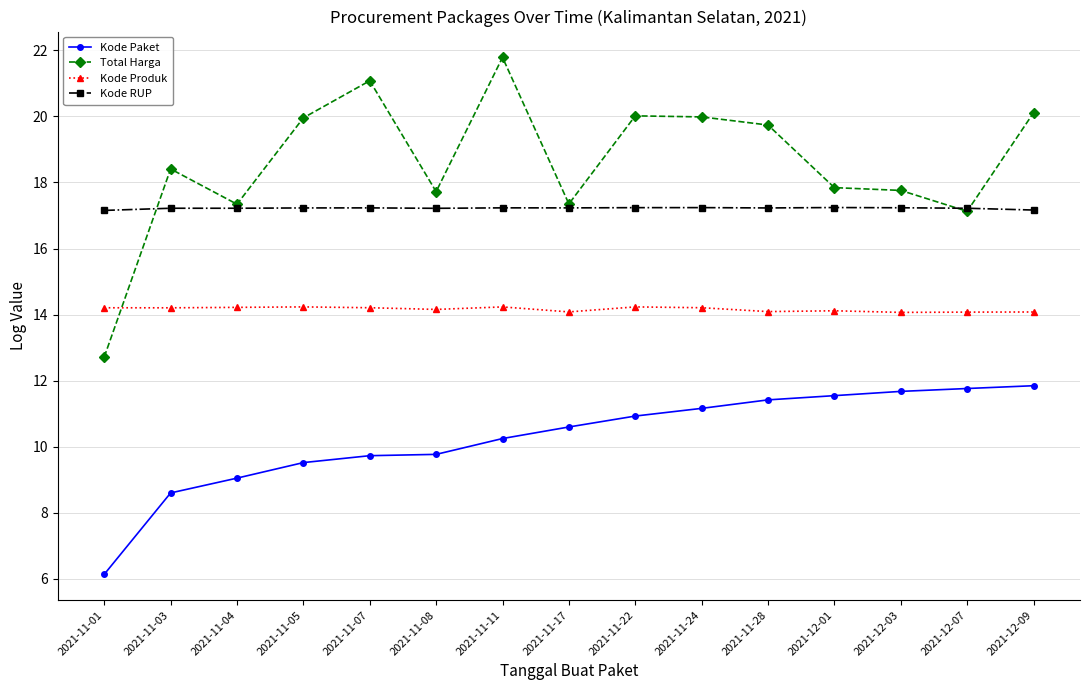

At 2021-11-01, list the series in order from largest to smallest.

Kode RUP, Kode Produk, Total Harga, Kode Paket